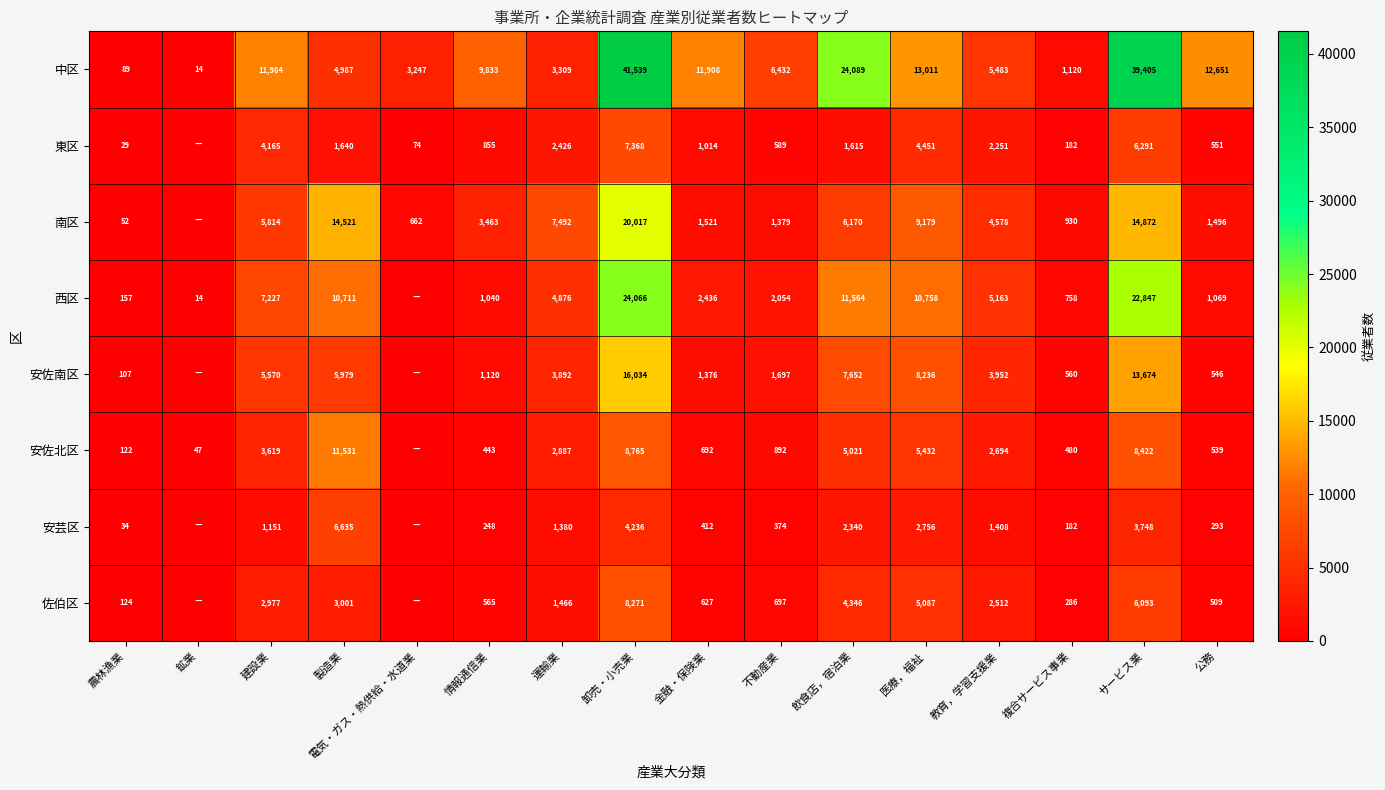

Rank the series at 公務 from lowest to highest value.

安芸区, 佐伯区, 安佐北区, 安佐南区, 東区, 西区, 南区, 中区